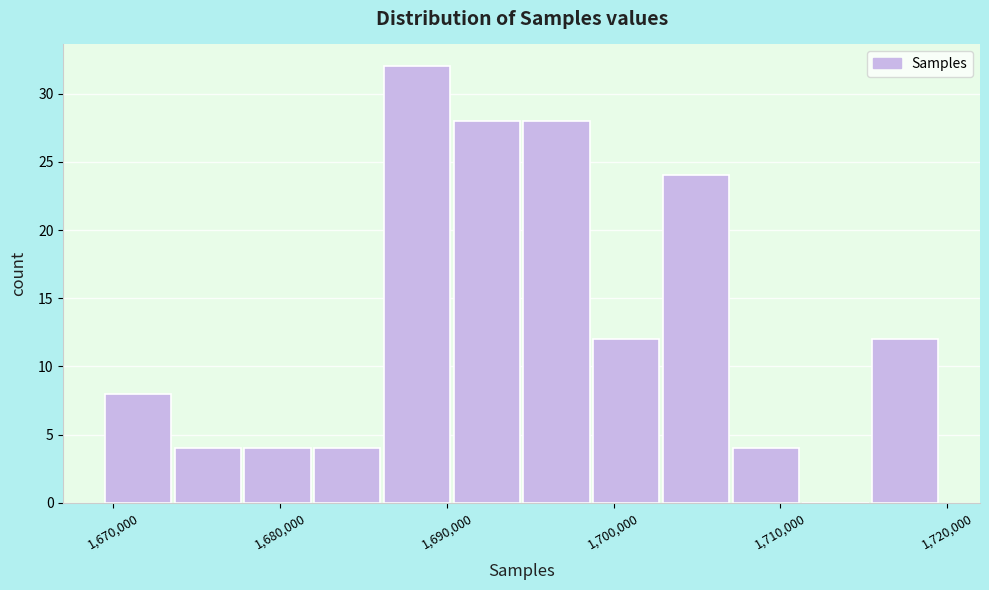

Which range on the x-axis has the tallest bar?

1686000 to 1690000